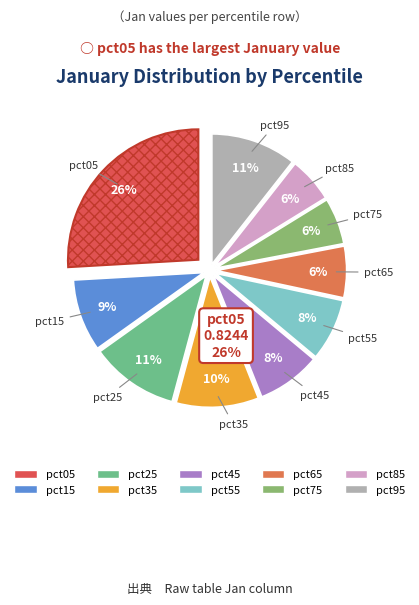

Is the sum of pct85 and pct35 greater than half?

No